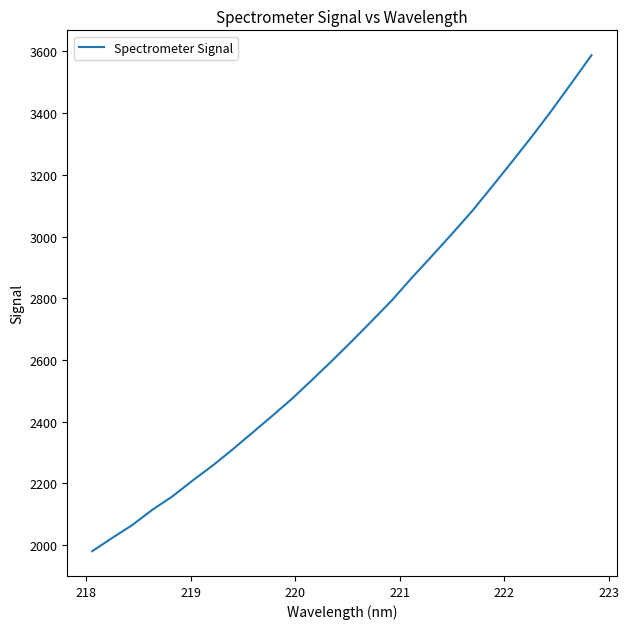

What is the greatest value displayed?

3588.0